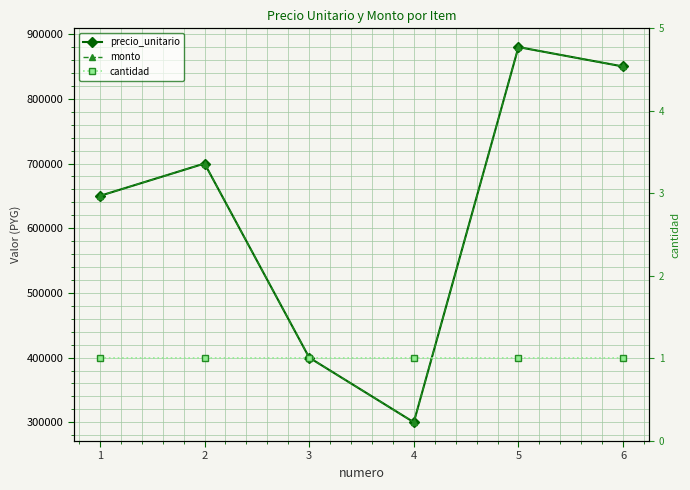

True or false: precio_unitario and monto intersect in this chart.

False